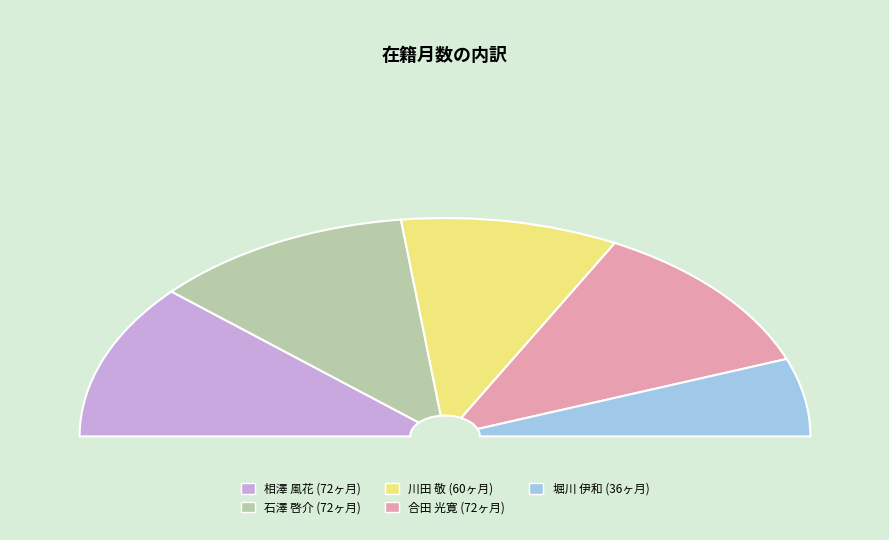

Rank the categories by value from lowest to highest.

堀川 伊和, 川田 敬, 相澤 風花, 石澤 啓介, 合田 光寛